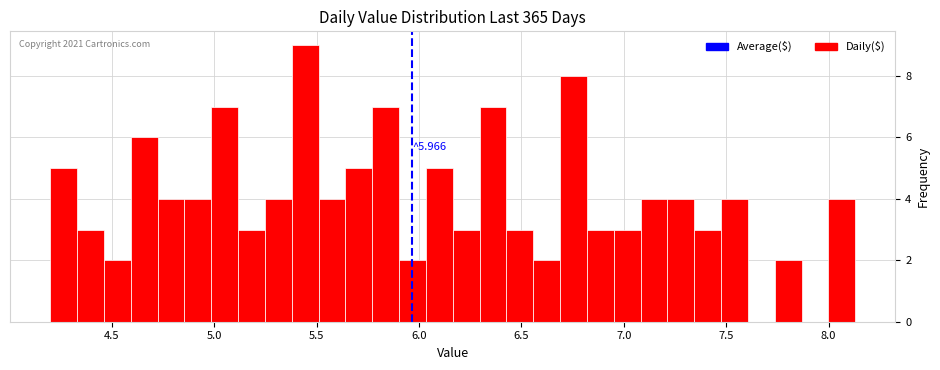

Around what value on the x-axis is the tallest bar? Give the approximate position of its centre, as read against the axis.

5.45